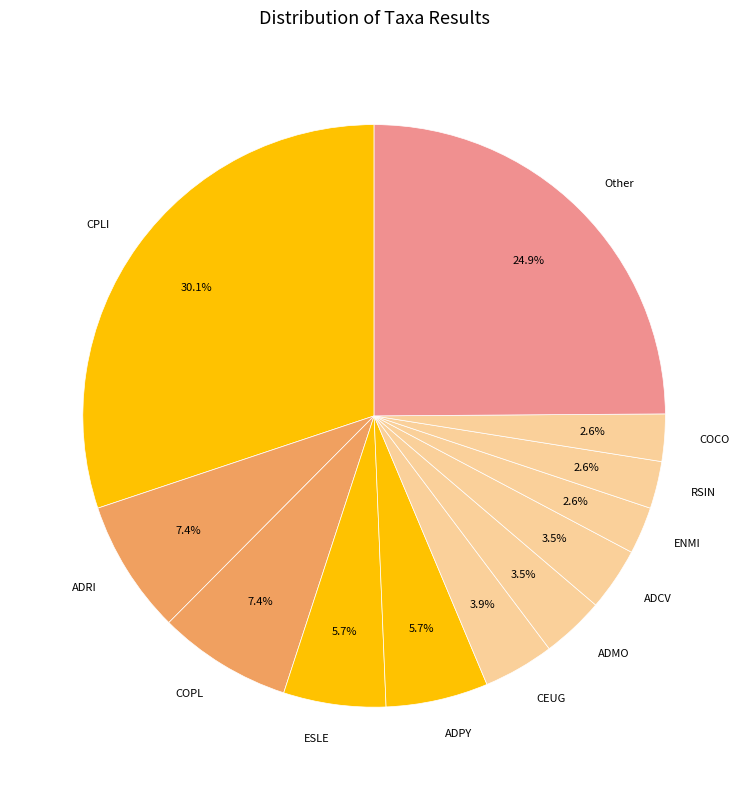

Which has a higher value, ADMO or ADPY?

ADPY